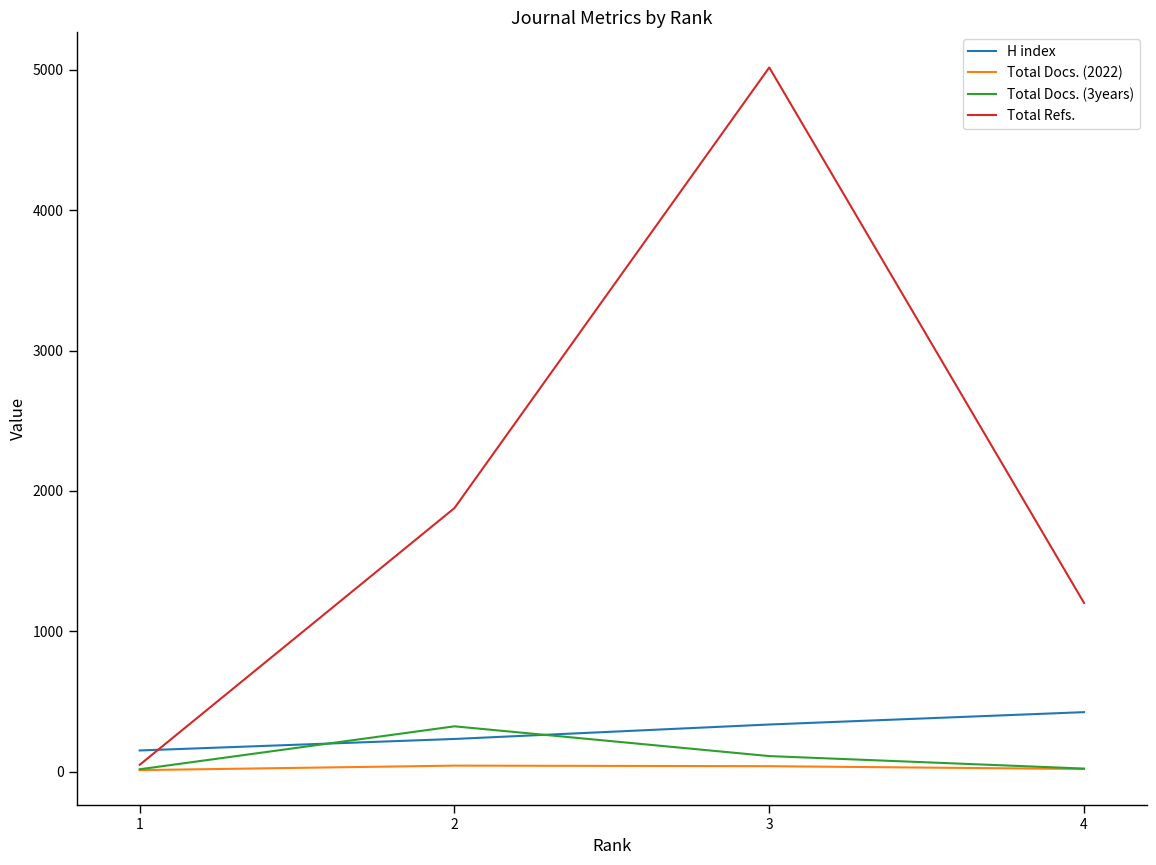

What is the minimum value shown in the chart?

11